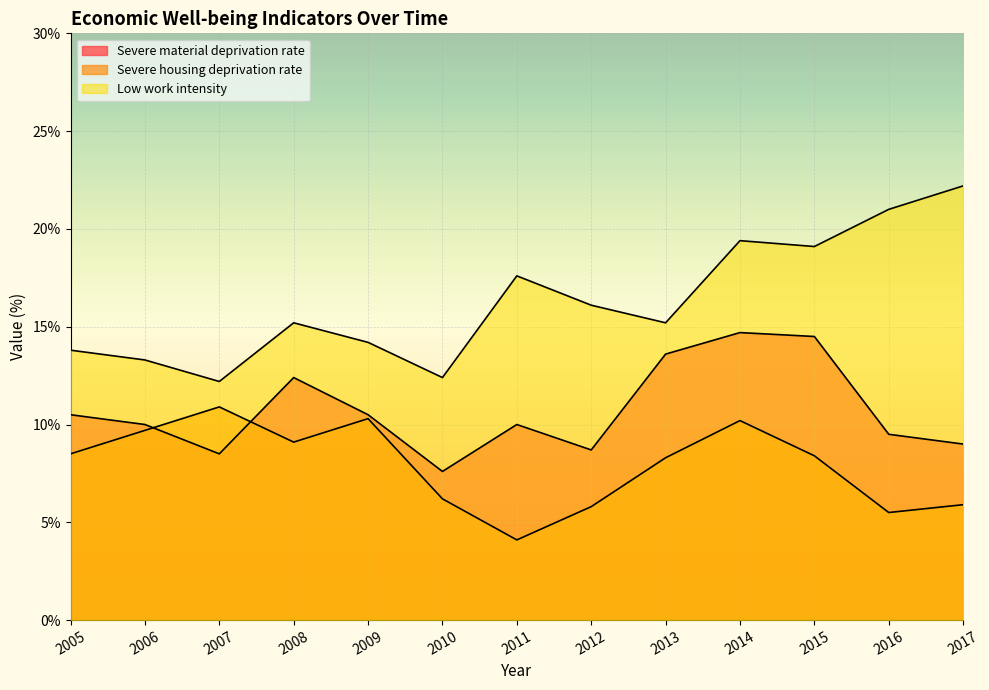

Is the value of Severe material deprivation rate at 2017 greater than the value of Severe housing deprivation rate at 2005?

Yes